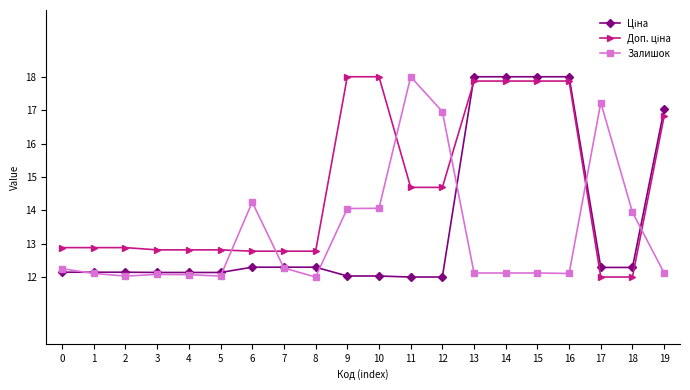

What is the total value across all series at 12?

43.6